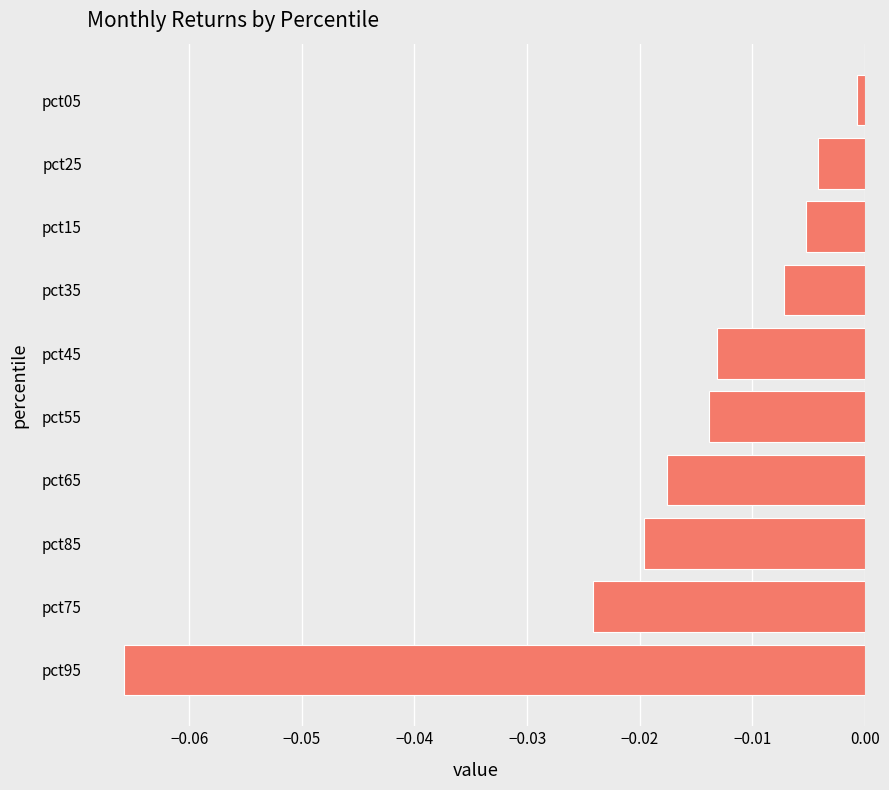

Which has a higher value, pct35 or pct55?

pct35